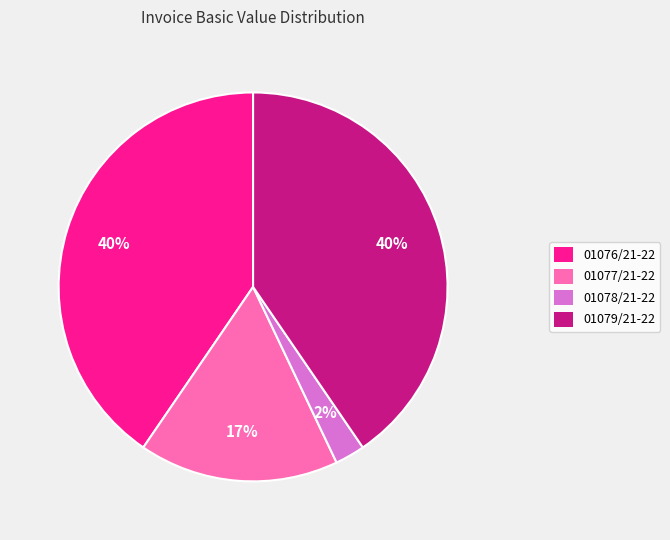

To the nearest percent, what portion does 01078/21-22 represent?

2%